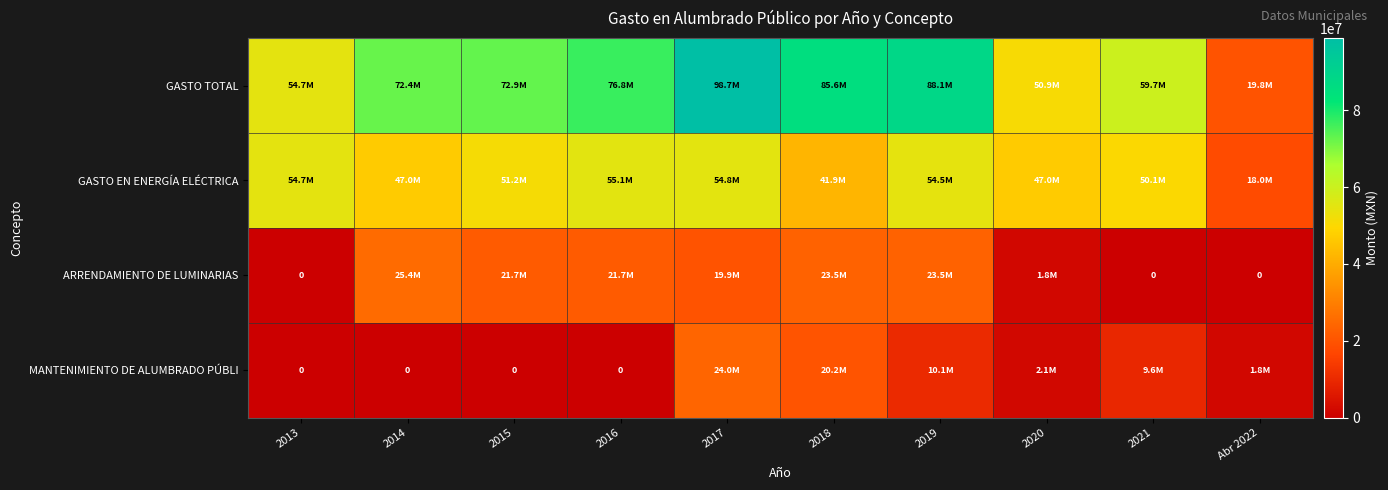

At which category does the chart reach its peak across all series?

2017